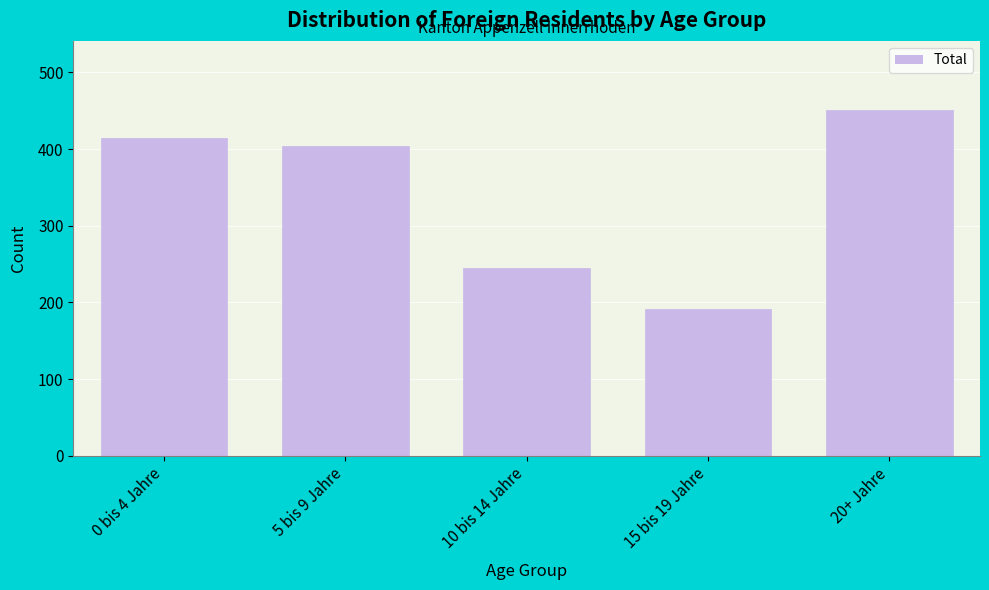

Reading right to left, extract all data points from this chart.

20+ Jahre=451	15 bis 19 Jahre=192	10 bis 14 Jahre=245	5 bis 9 Jahre=404	0 bis 4 Jahre=414